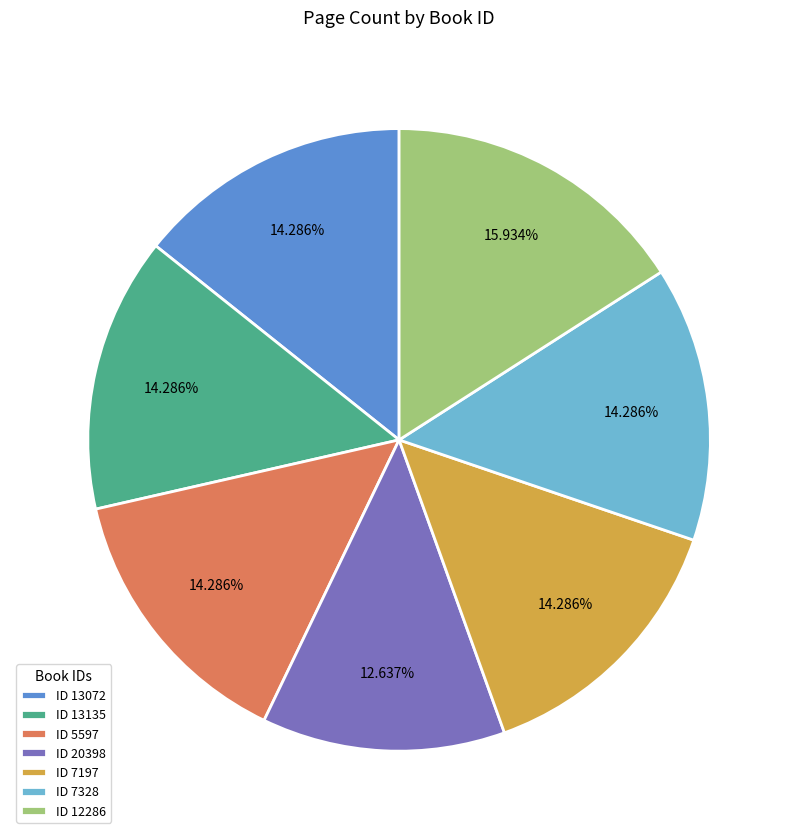

How many slices are in this pie chart?

7